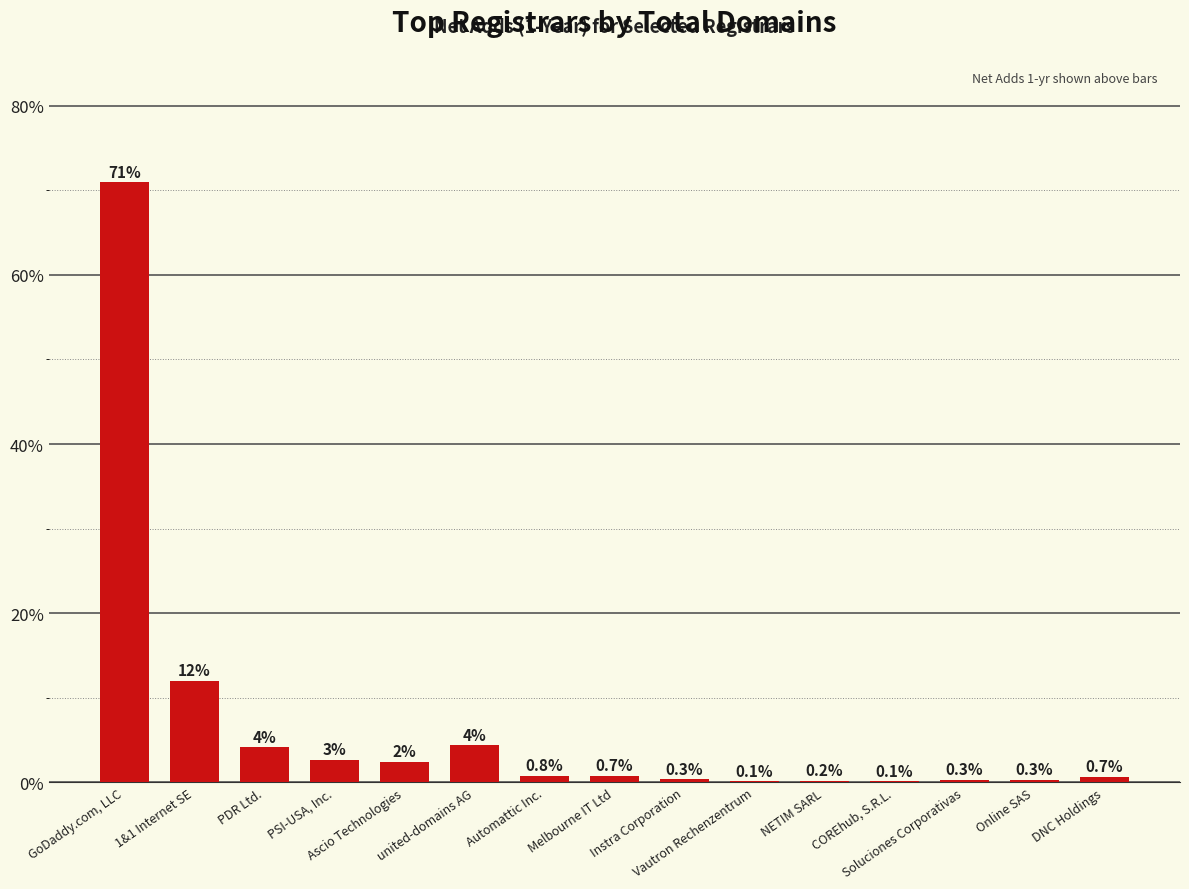

What is the maximum value shown in the chart?

70.9